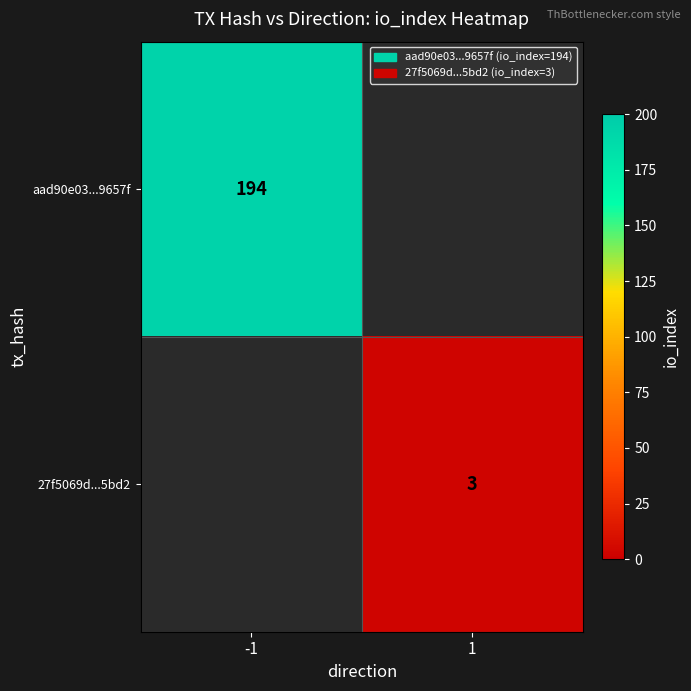

The value of 27f5069d...5bd2 at 1 is 3. True or false?

True